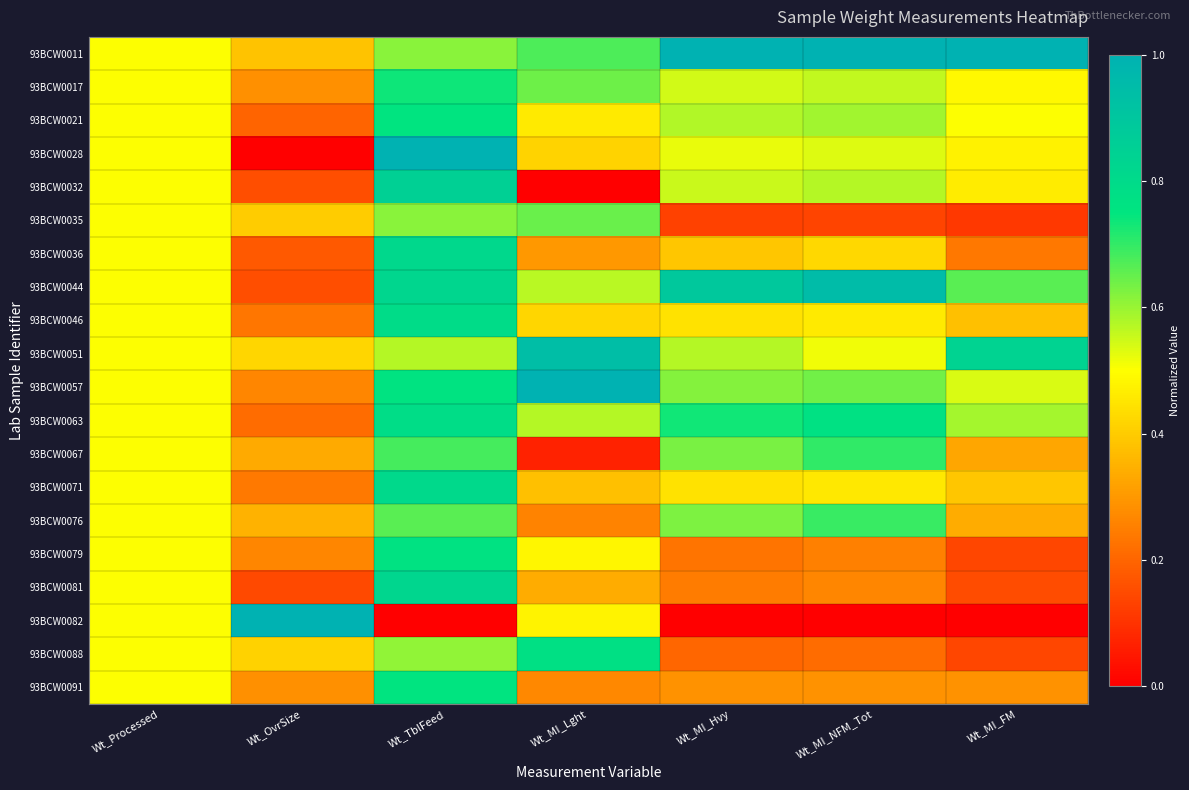

Which series has the largest range (max minus min)?

93BCW0028